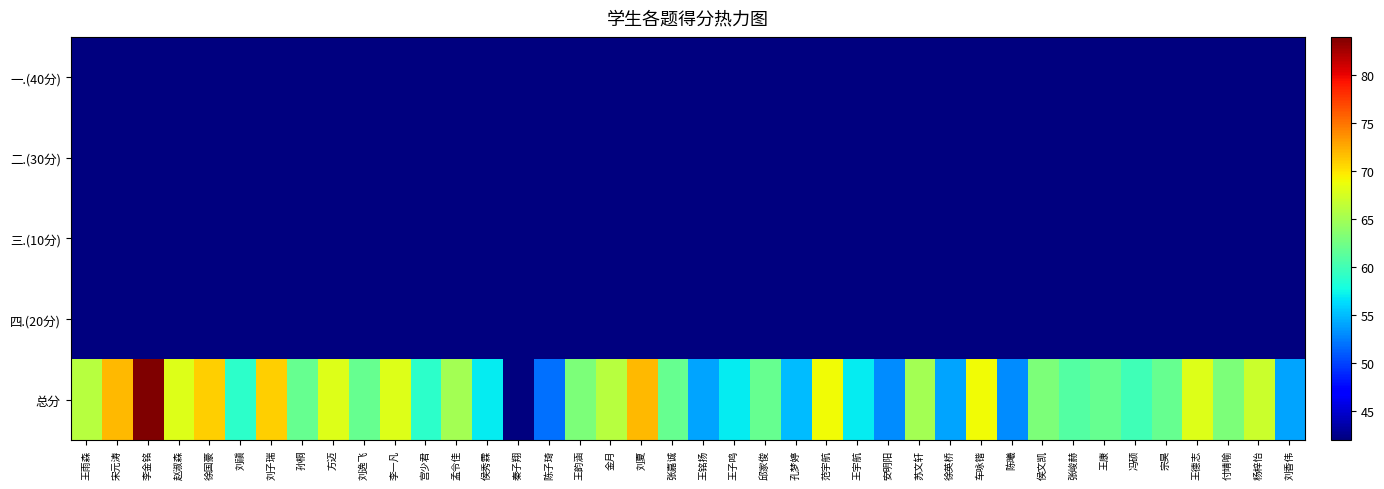

Which series has the widest spread of values?

总分